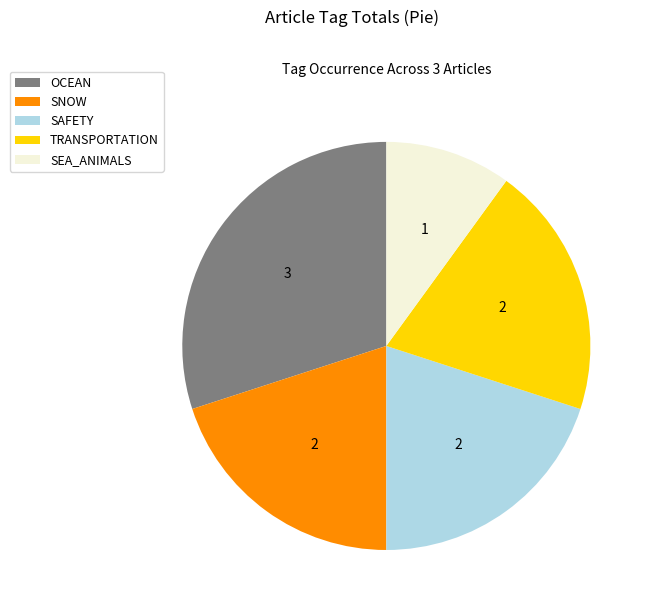

How many segments does this pie chart have?

5